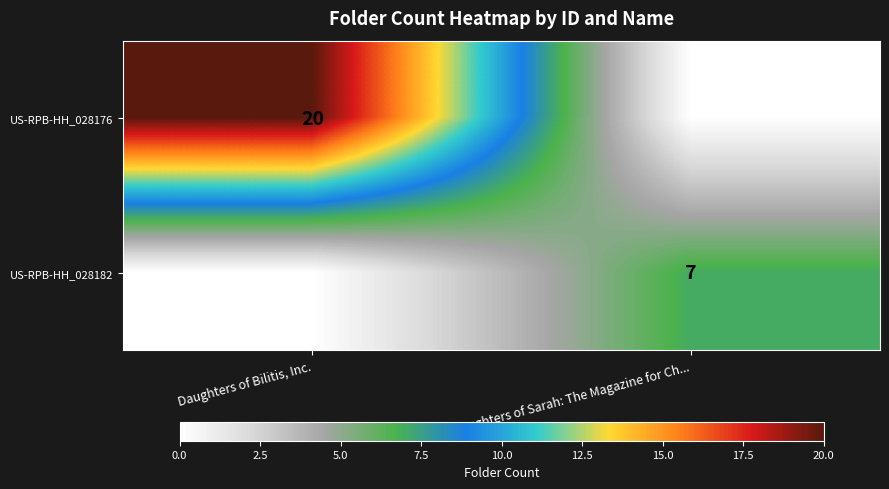

The US-RPB-HH_028182 series shows 10 at Daughters of Sarah: The Magazine for Ch.... True or false?

False